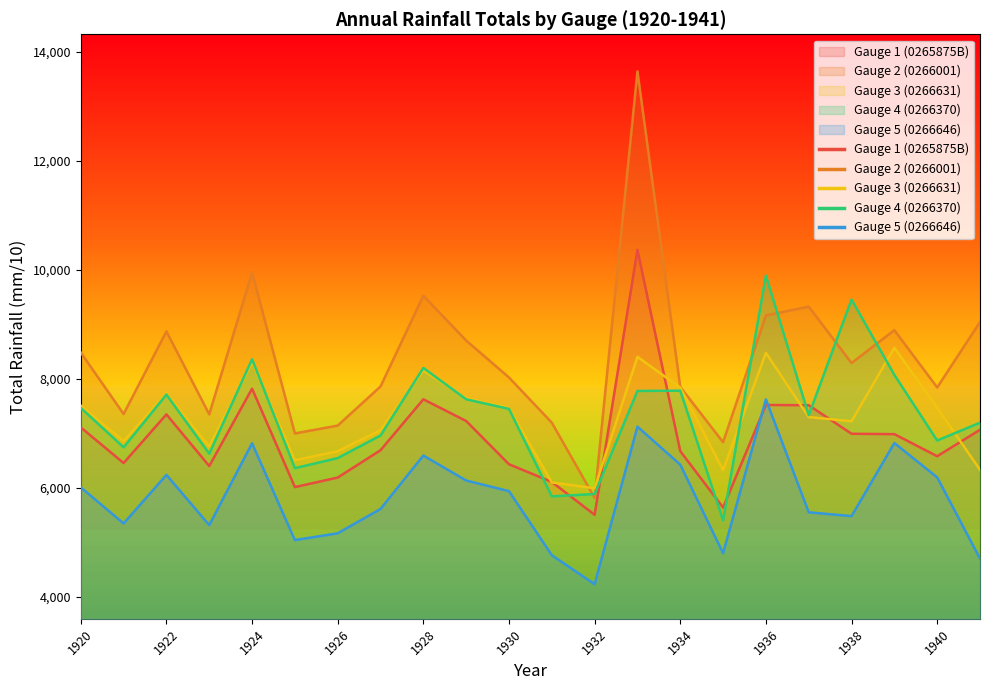

What is the greatest value displayed?

13634